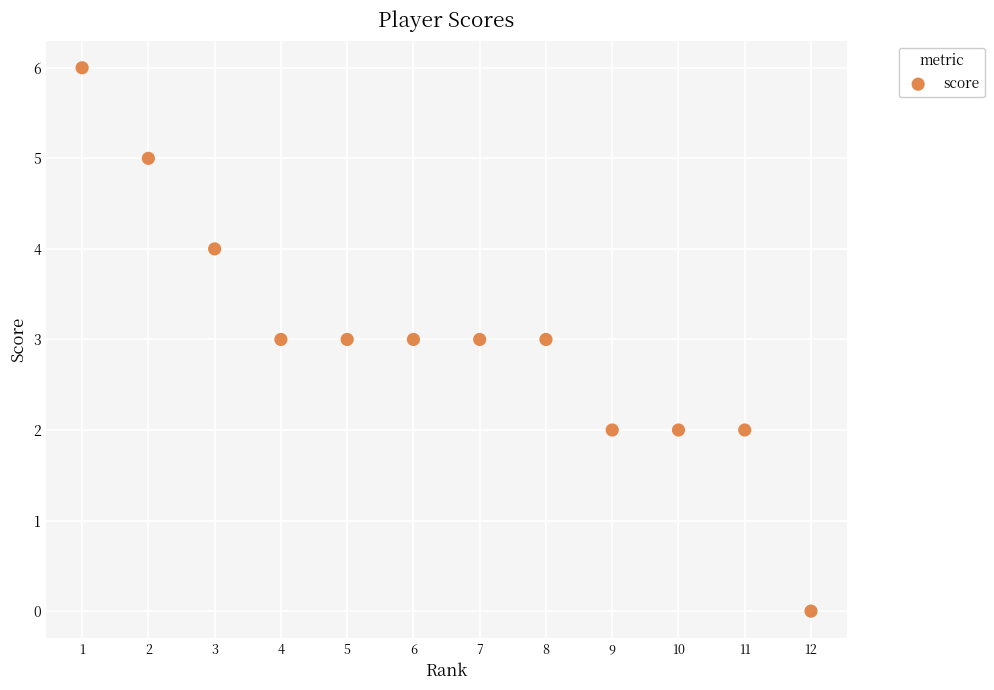

What is the range of X values (max minus min)?

11